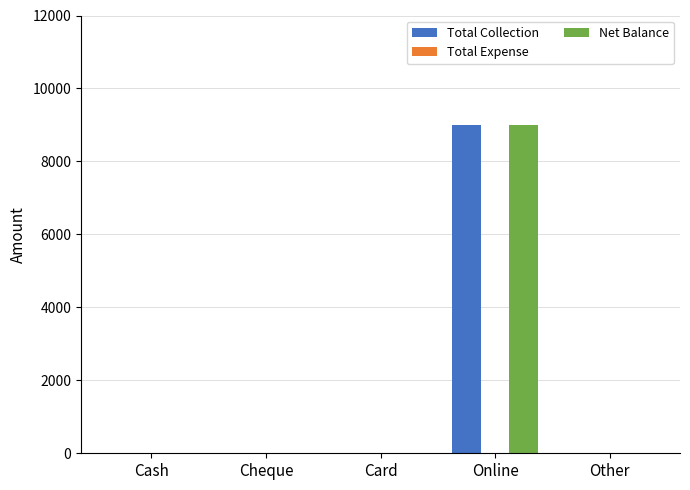

Is the value of Net Balance at Card greater than the value of Total Collection at Online?

No